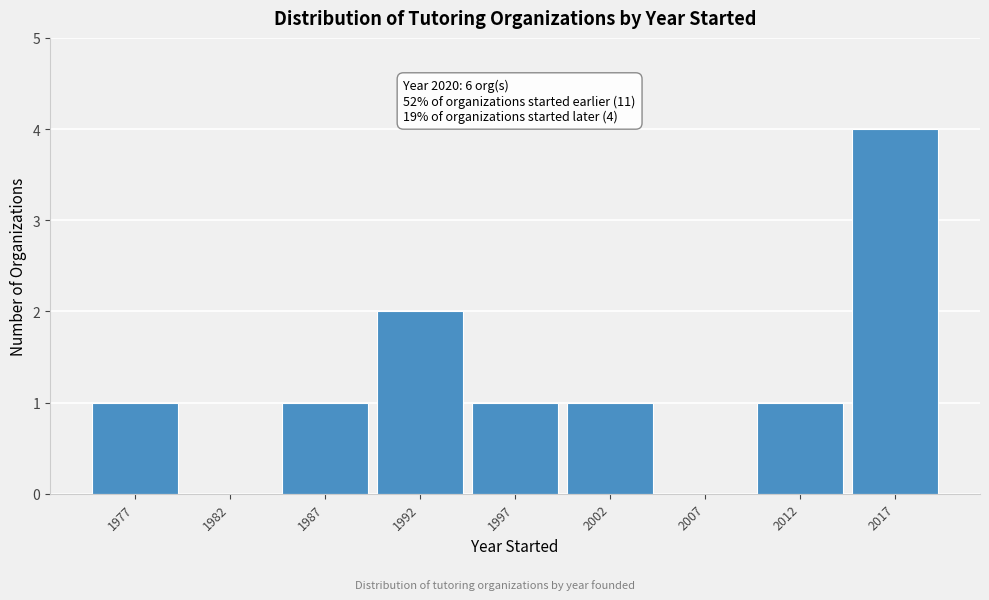

Which range on the x-axis has the tallest bar?

2014.5 to 2019.5